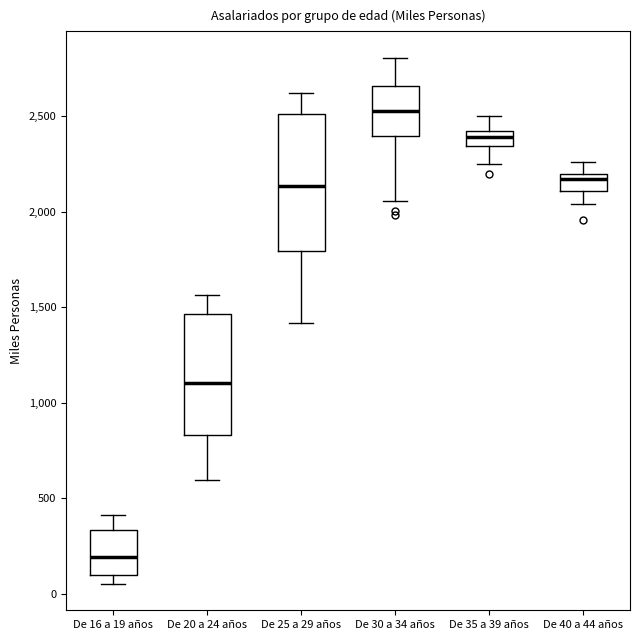

Reading left to right, transcribe this box plot: for each box, give where its median line is, the range the box spans, and where its two whiskers end, as read against the y-axis. The values are not printed on the chart, so give them approximately, as read against the axis.

De 16 a 19 años: median 200, box 100 to 350, whiskers 50 to 400
De 20 a 24 años: median 1100, box 850 to 1450, whiskers 600 to 1550
De 25 a 29 años: median 2150, box 1800 to 2500, whiskers 1400 to 2600
De 30 a 34 años: median 2550, box 2400 to 2650, whiskers 2050 to 2800
De 35 a 39 años: median 2400, box 2350 to 2450, whiskers 2250 to 2500
De 40 a 44 años: median 2150, box 2100 to 2200, whiskers 2050 to 2250